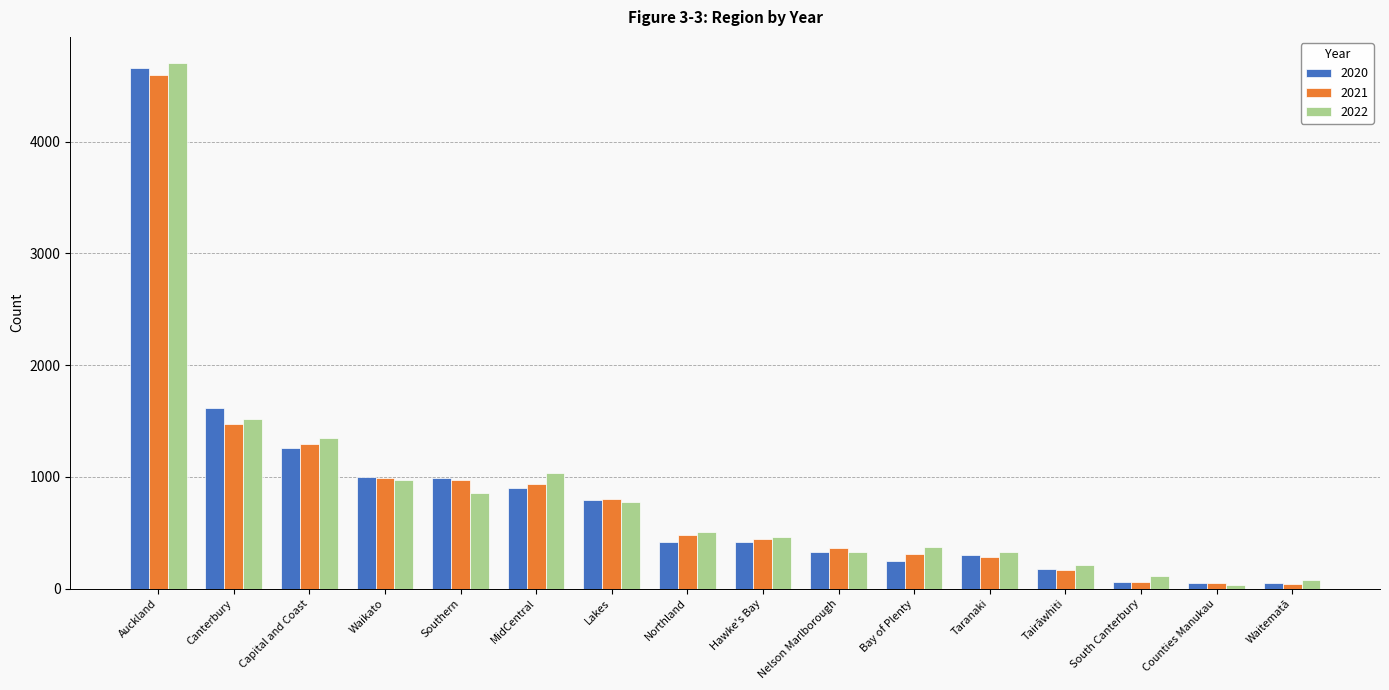

How many data points in 2021 are less than 480?

8